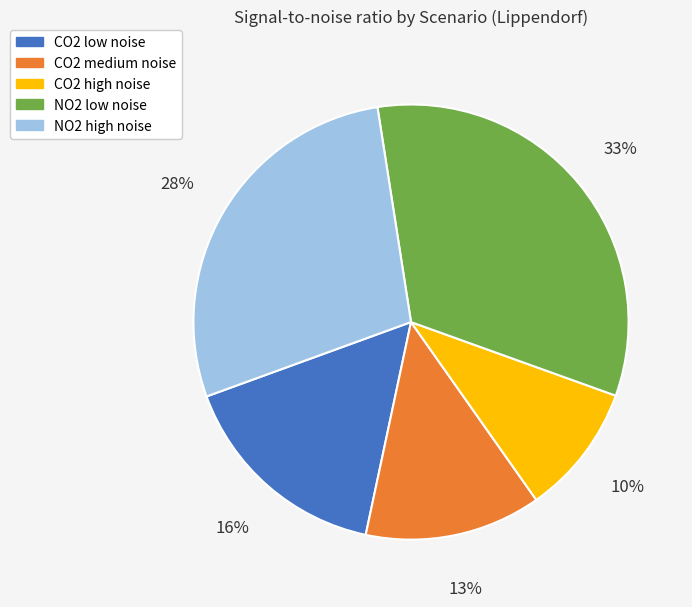

Rank the categories by value from lowest to highest.

CO2 high noise, CO2 medium noise, CO2 low noise, NO2 high noise, NO2 low noise